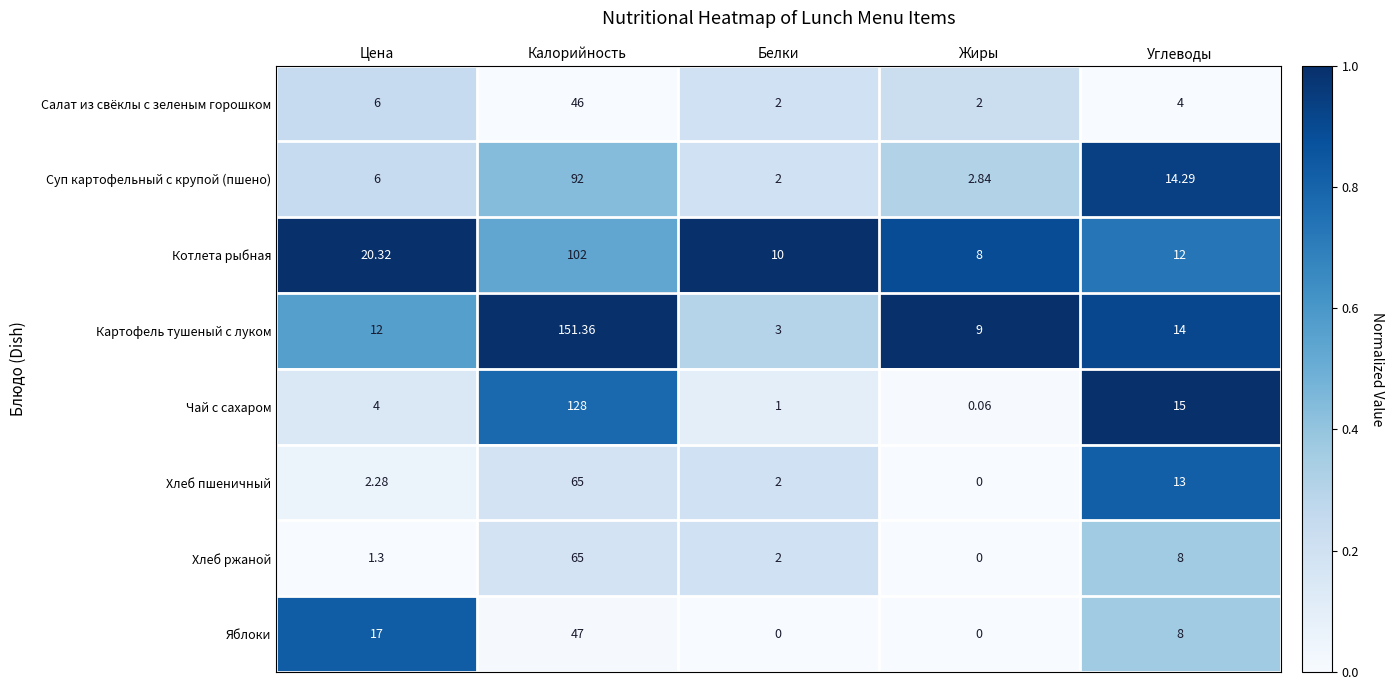

Between Цена and Жиры, which series saw the biggest shift?

Яблоки